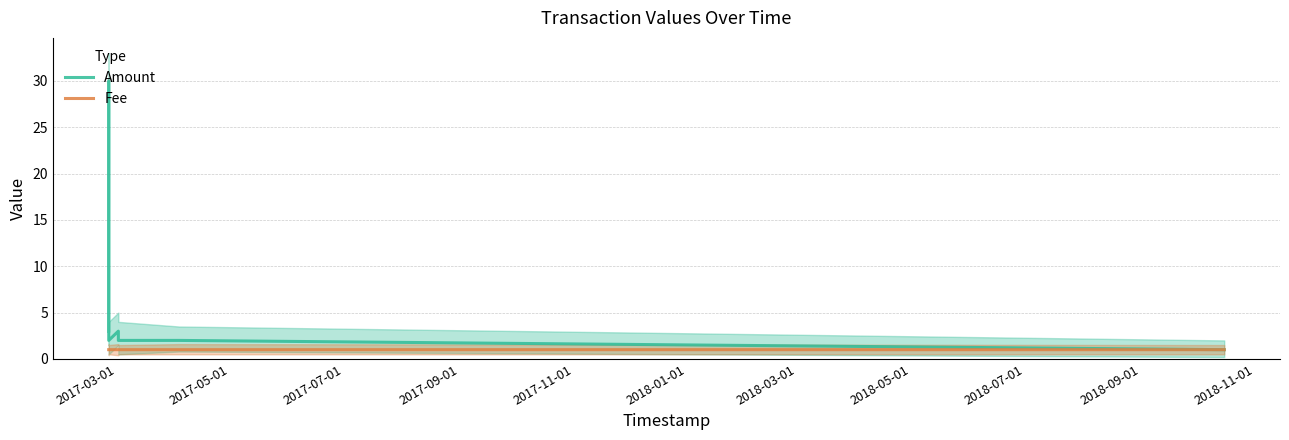

Count the number of data series in this chart.

2